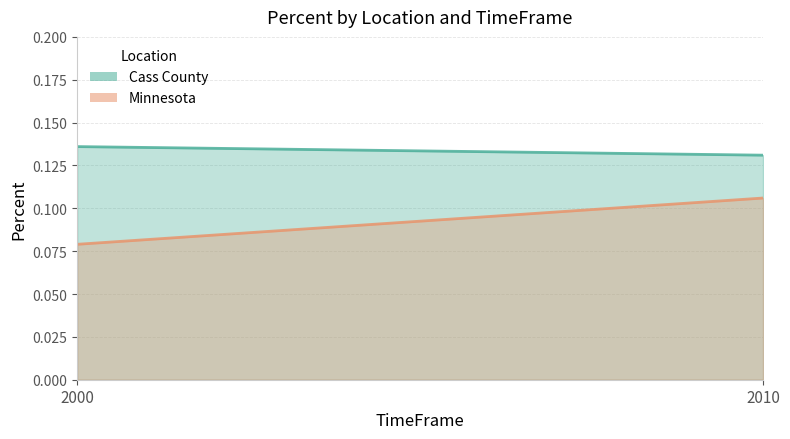

Rank the series at 2000 from highest to lowest value.

Cass County, Minnesota